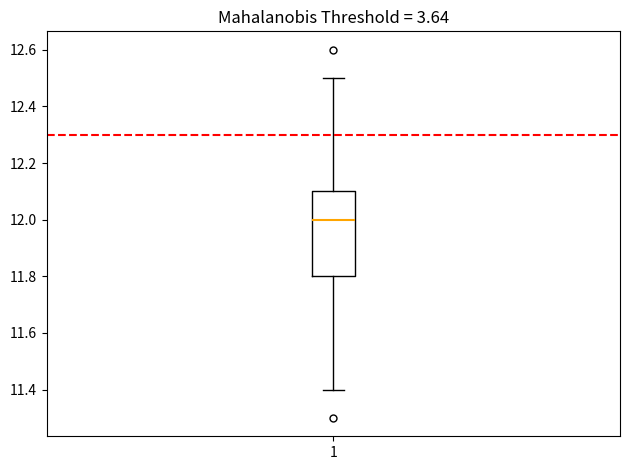

Transcribe this box plot: give where the median line is, the range the box spans, and where the two whiskers end, as read against the y-axis. The values are not printed on the chart, so give them approximately, as read against the axis.

median 12.0, box 11.8 to 12.1, whiskers 11.4 to 12.5